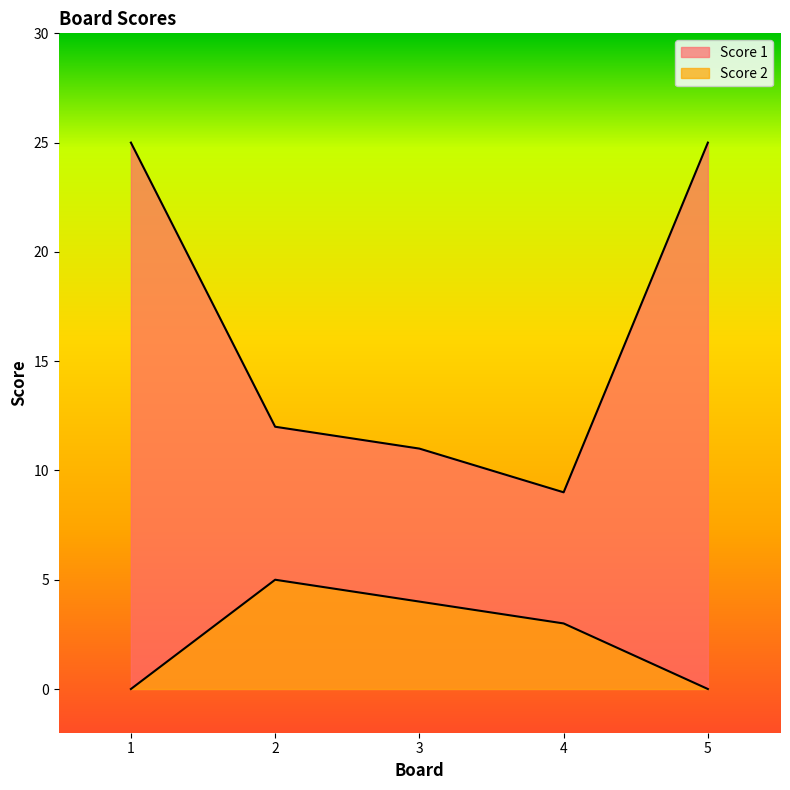

How many lines are shown in the chart?

2